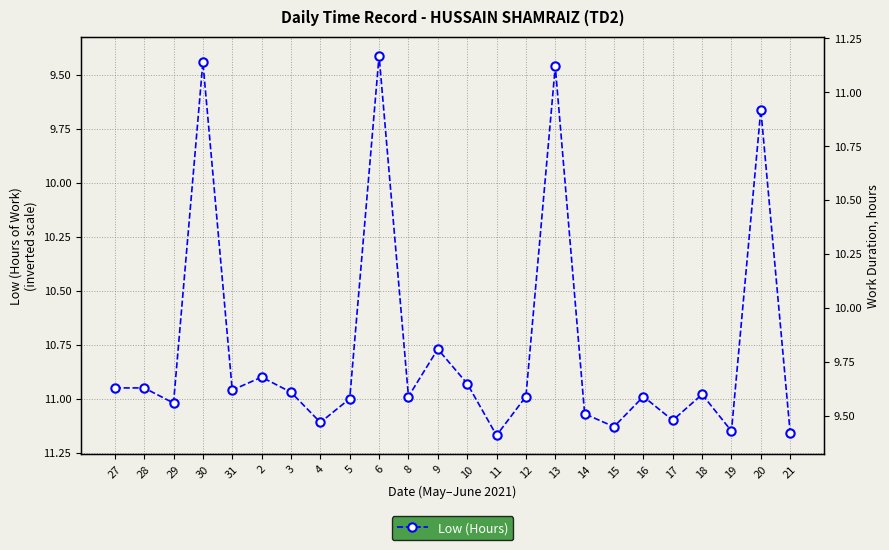

Is it true that the value at 17 is 4.7?

False